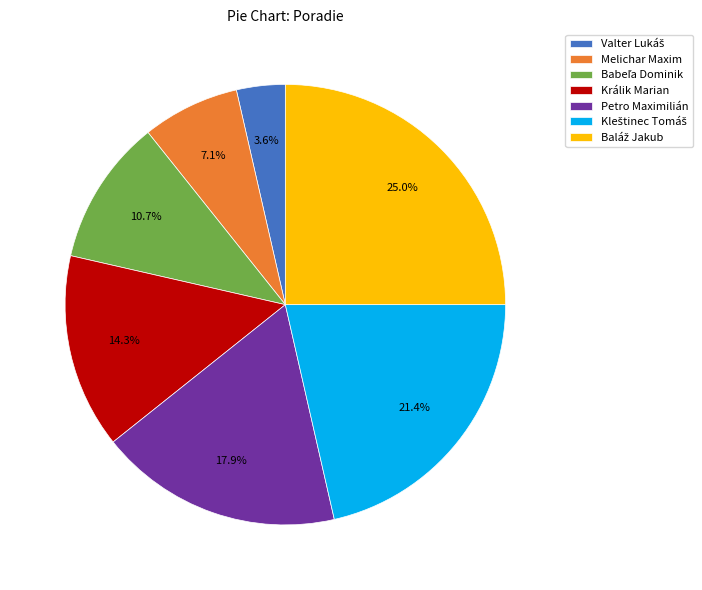

Does Petro Maximilián represent more than half of the total?

No